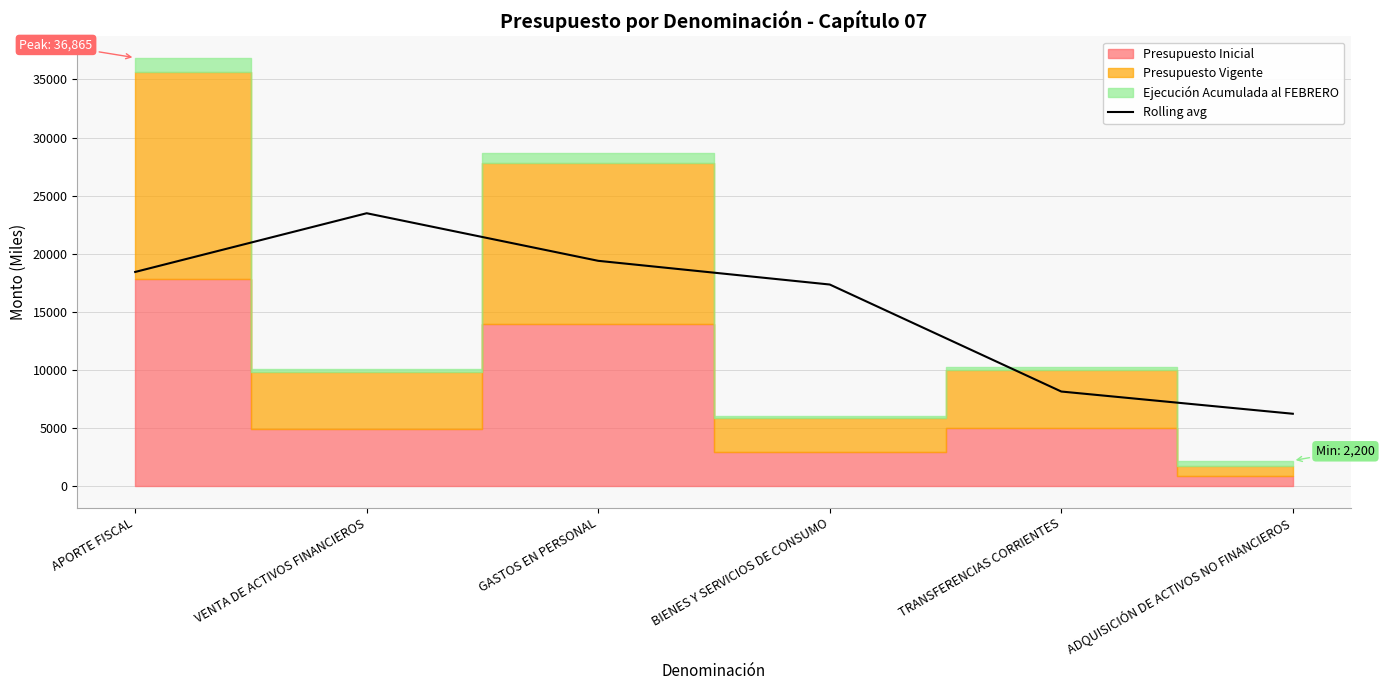

At which label does Rolling avg reach its peak?

VENTA DE ACTIVOS FINANCIEROS